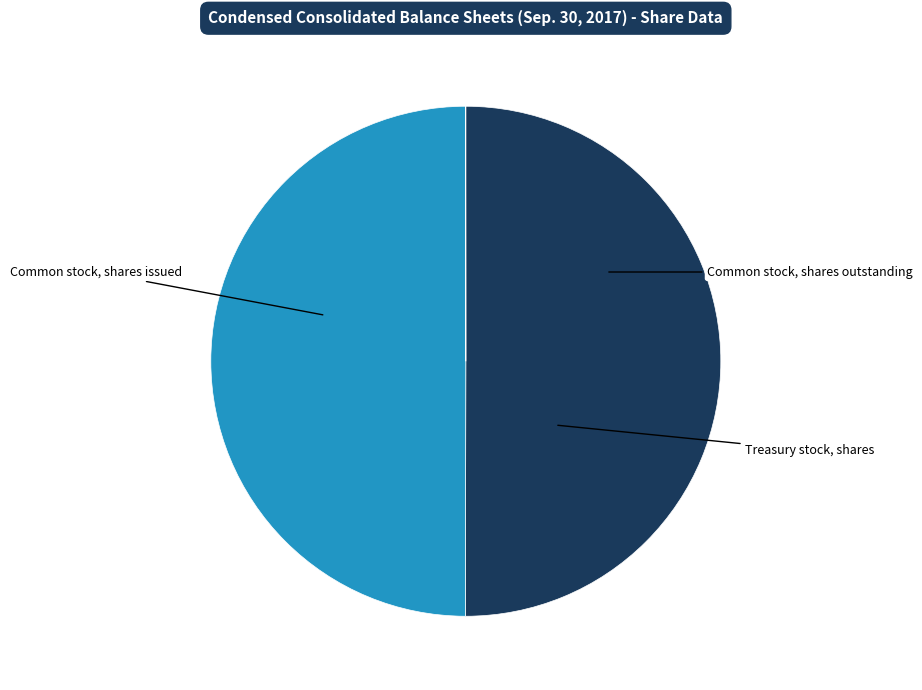

Count the number of slices in the pie.

3